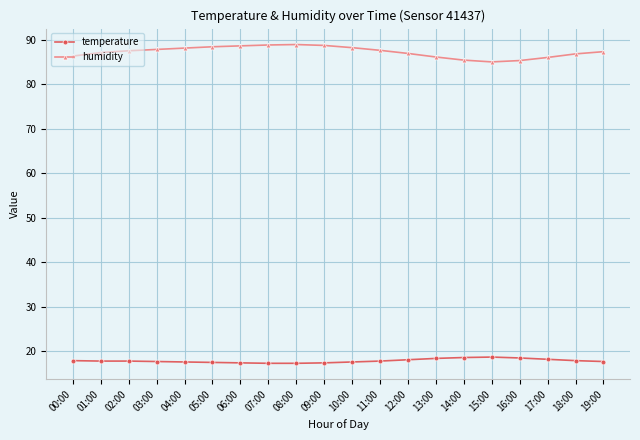

What is the value of the temperature point at the 20th from the left?

17.7